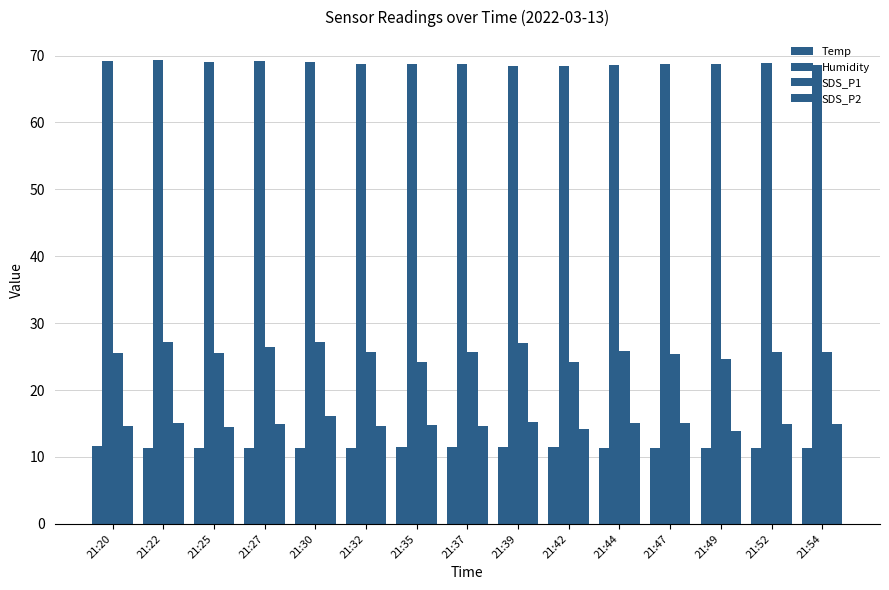

What is the value of the SDS_P2 bar at the 11th from the left?

15.1